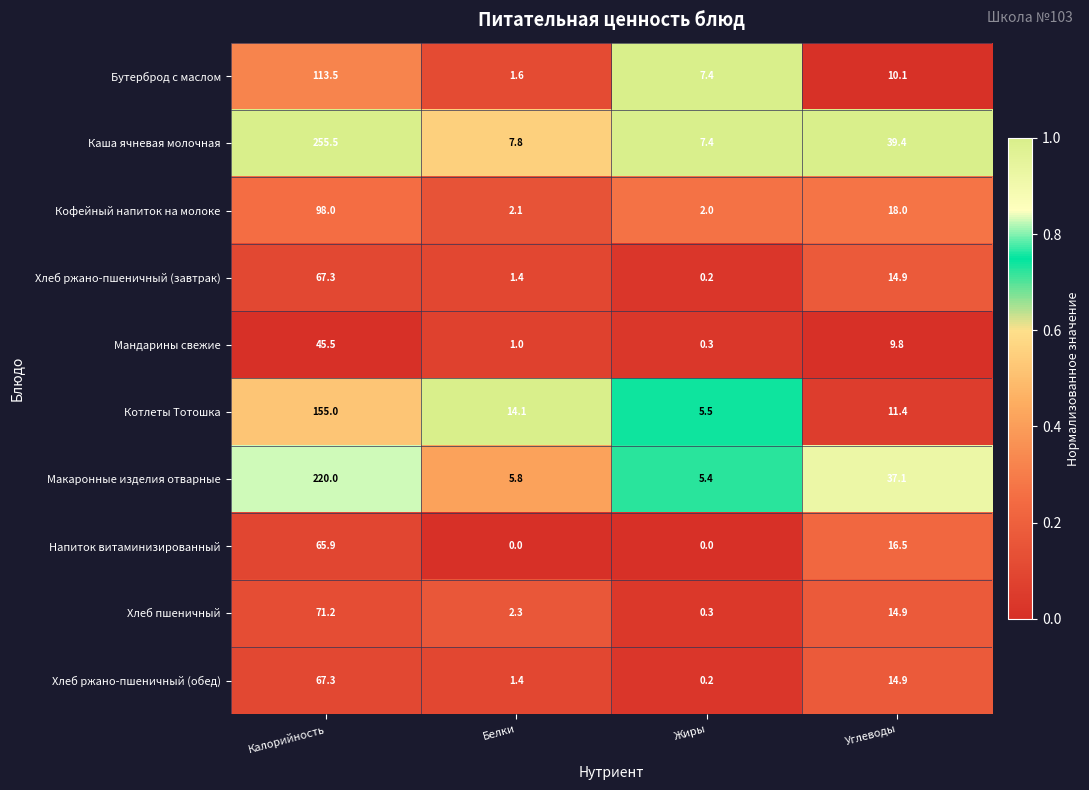

At which label does Хлеб ржано-пшеничный (обед) reach its peak?

Калорийность